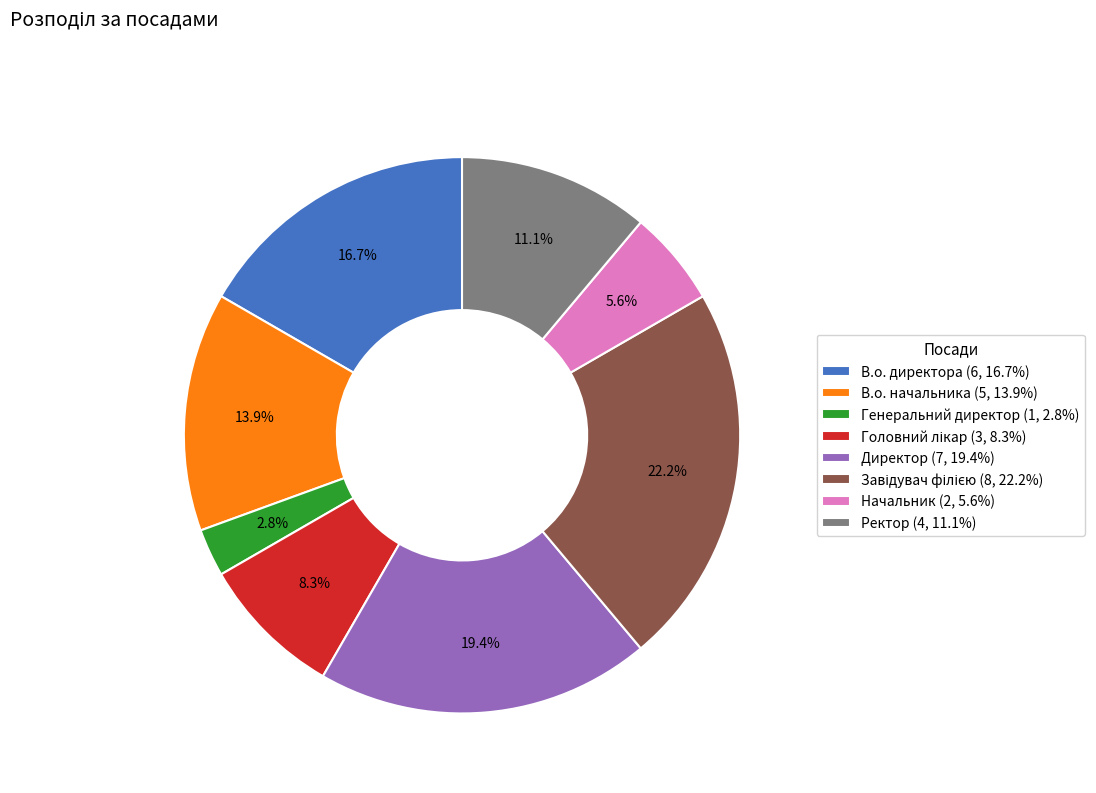

To the nearest percent, what is the average slice percentage?

12%